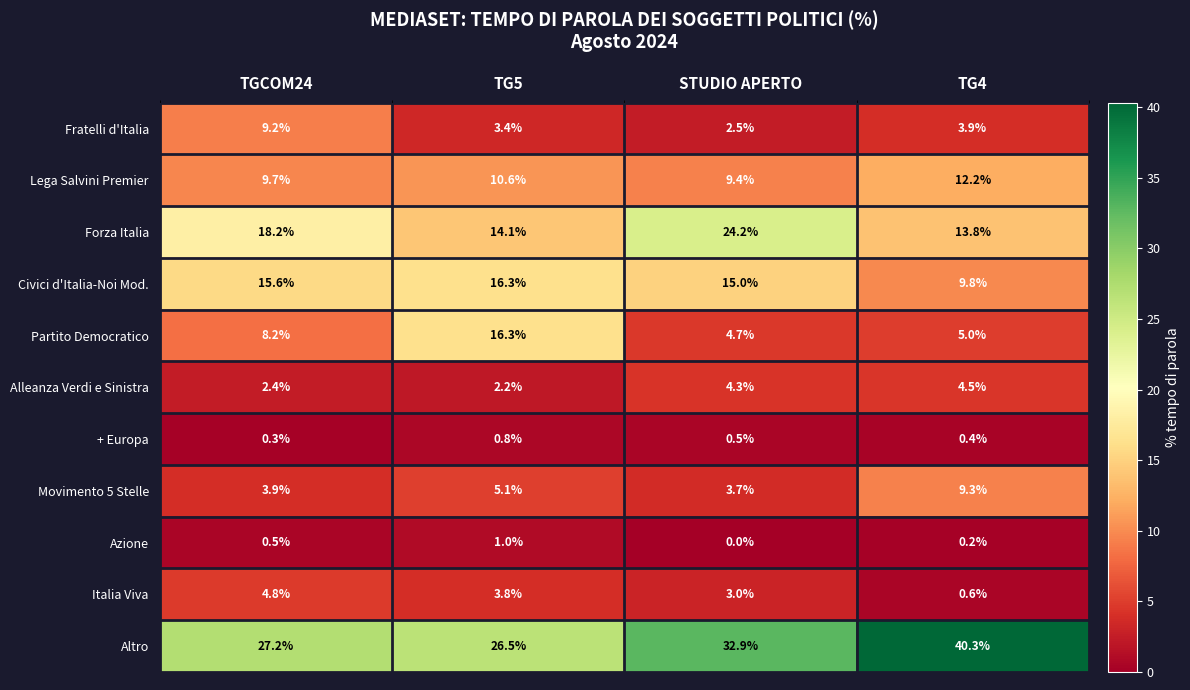

True or false: Italia Viva has a value of 5.3 at TG5.

False